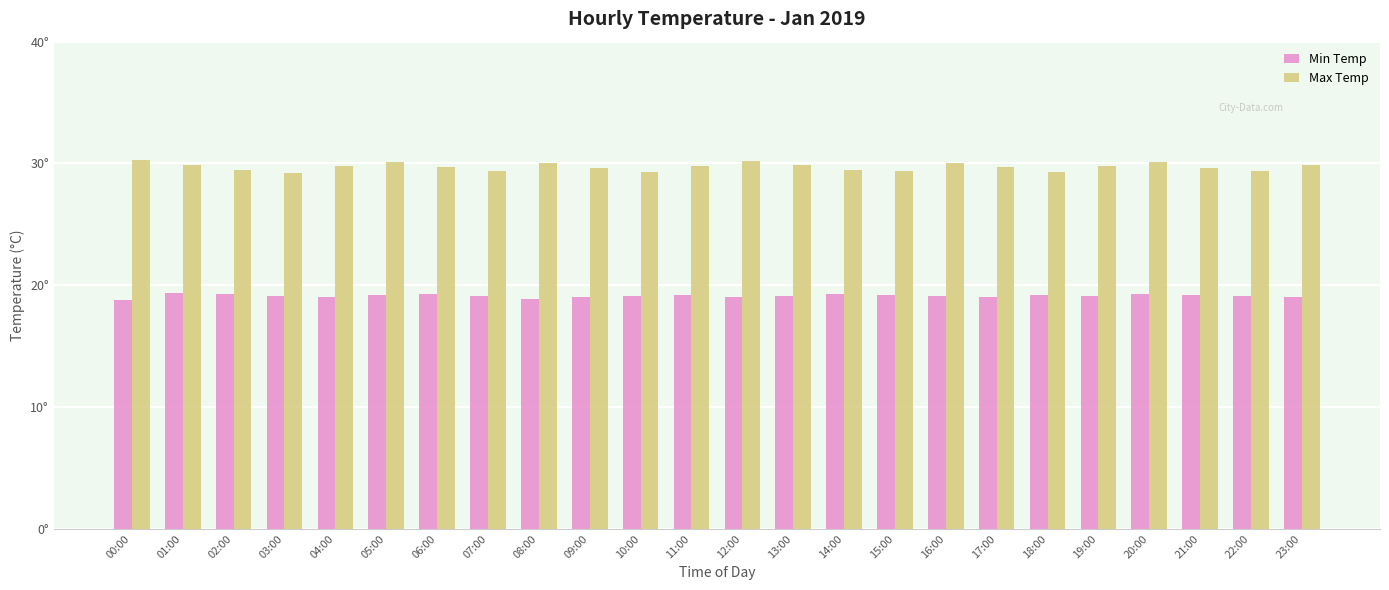

Does the chart contain any negative values?

No